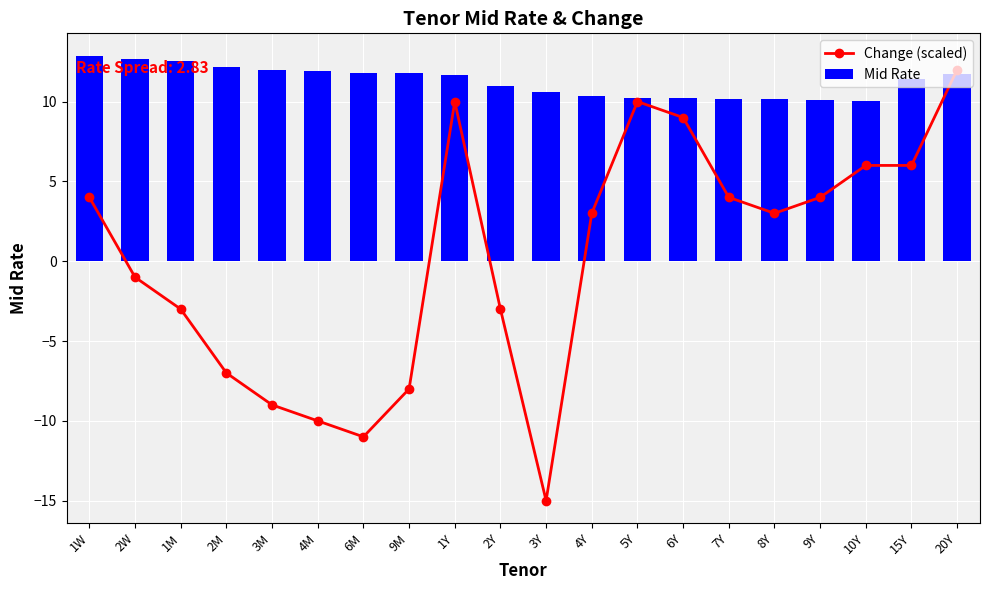

What are all the series names shown in the legend?

Change (scaled), Mid Rate